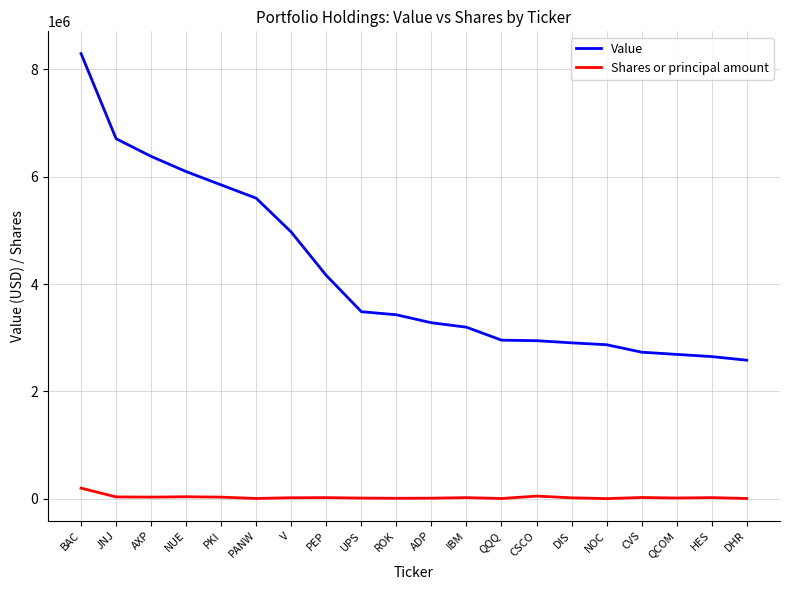

Rank the series by their average value, from highest to lowest.

Value, Shares or principal amount